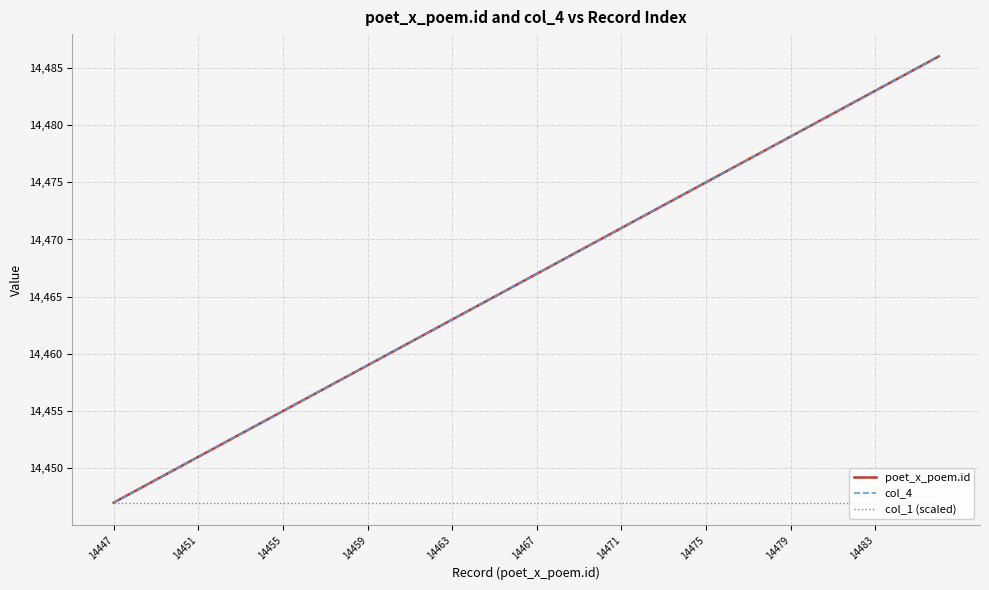

True or false: col_4 and poet_x_poem.id cross at least once.

False